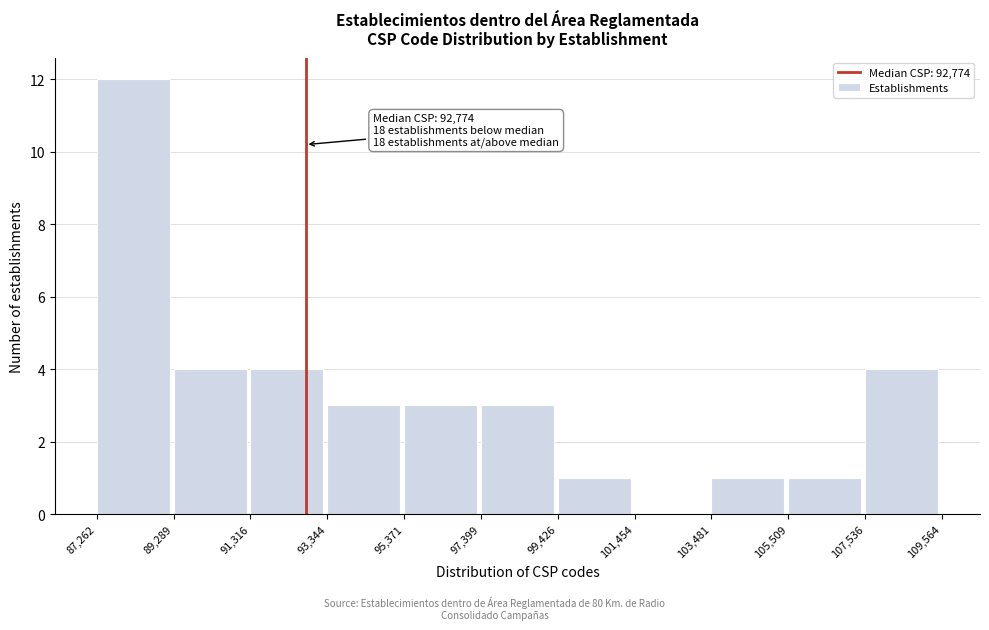

Over which range of the x-axis is the bar tallest?

87,262 to 89,289